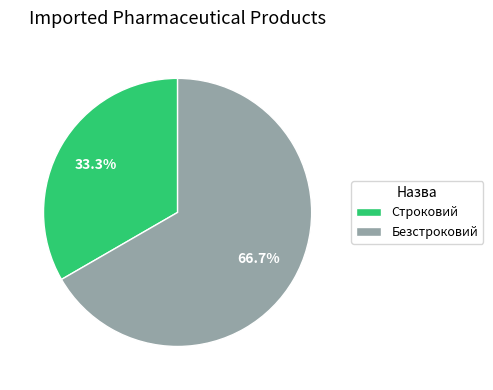

To the nearest percent, what is the combined percentage of Безстроковий and Строковий?

100%